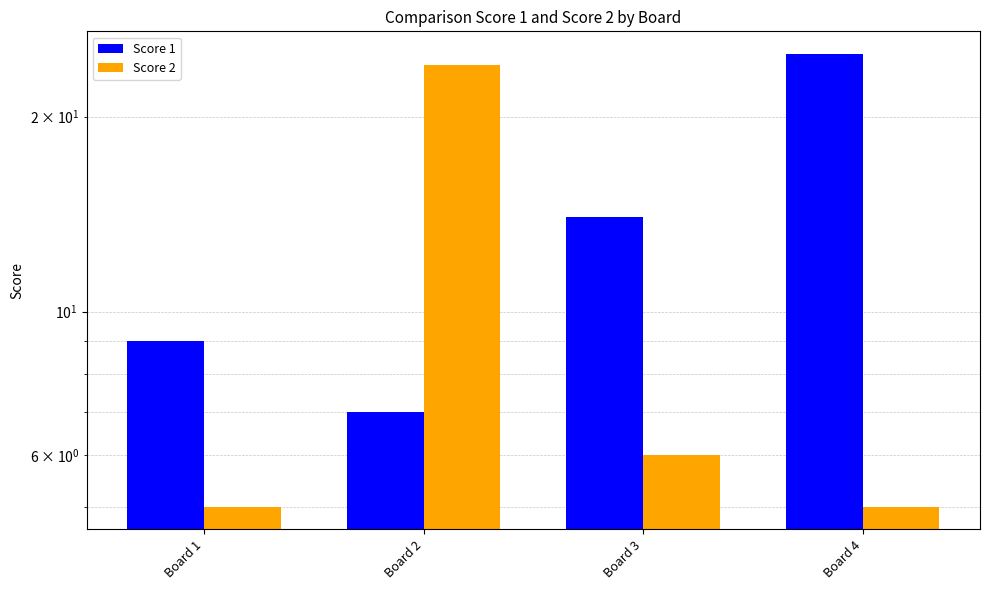

What is the value of the Score 2 bar at the 4th from the left?

5